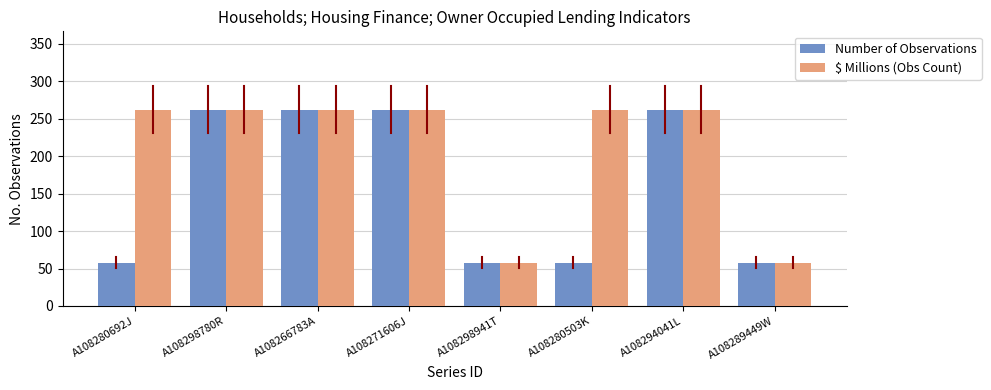

Reading left to right, list all the values displayed in this chart.

Number of Observations: 58	262	262	262	58	58	262	58
$ Millions (Obs Count): 262	262	262	262	58	262	262	58